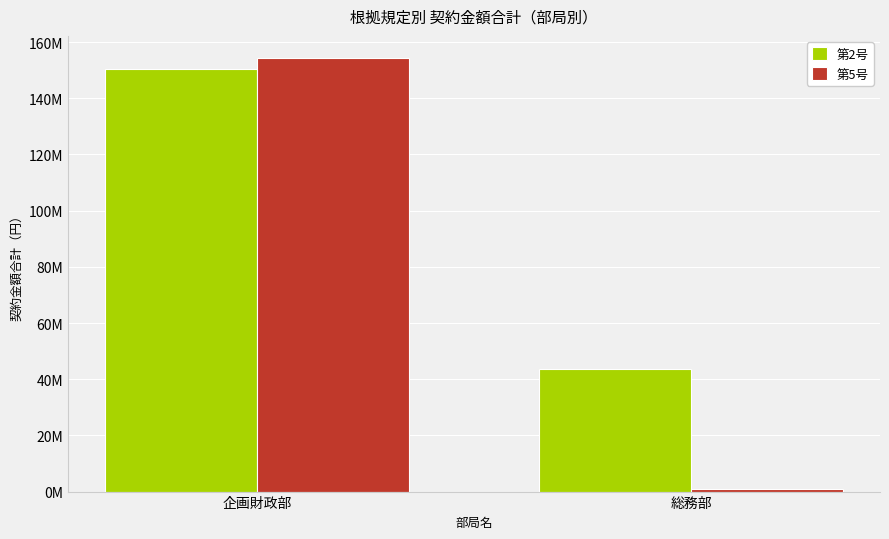

What is the spread (max minus min) of values at 総務部?

42624950